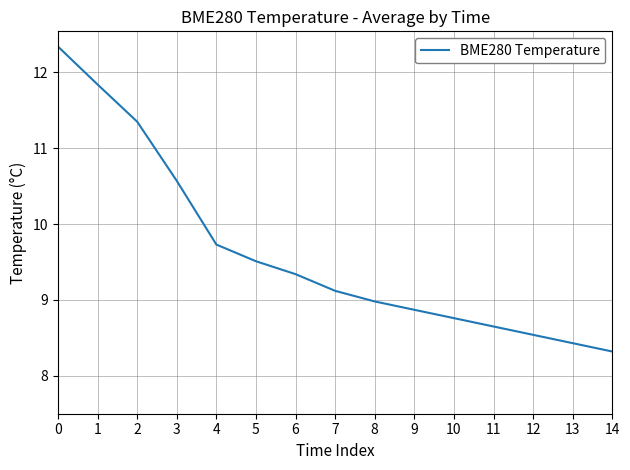

What is the sum of the values at 11 and 5?

18.2